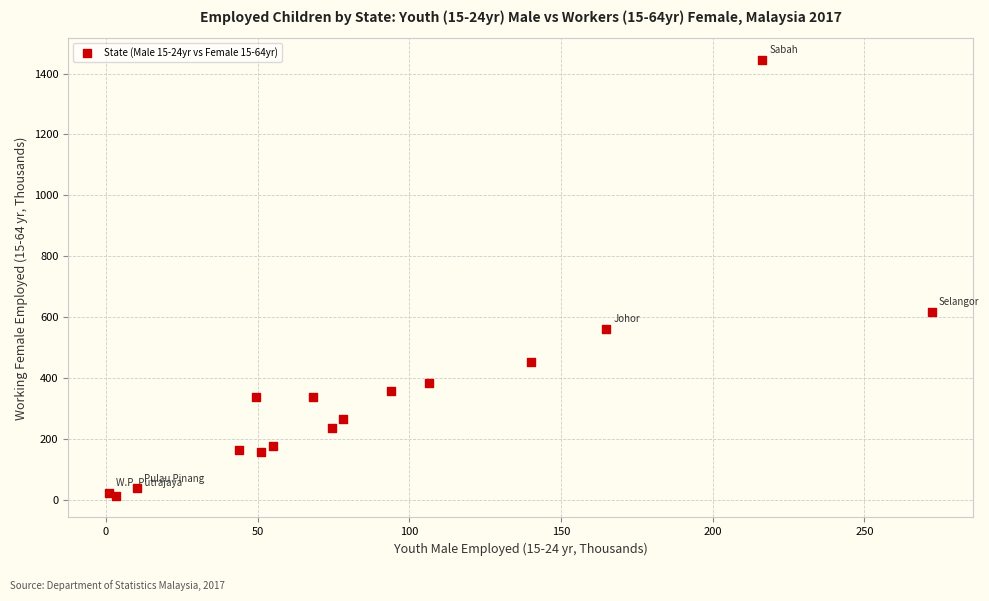

What Y value in the scatter plot is closest to 728?

617.8